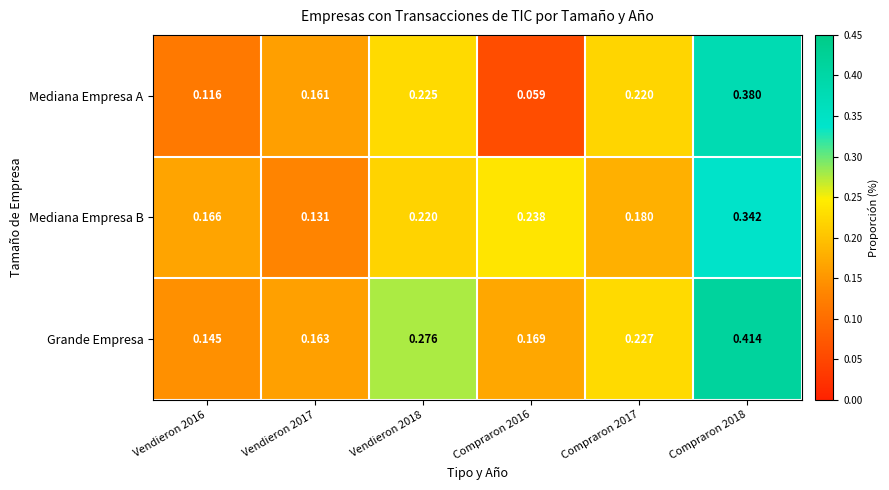

List the series in order of their peak value, lowest first.

Mediana Empresa B, Mediana Empresa A, Grande Empresa